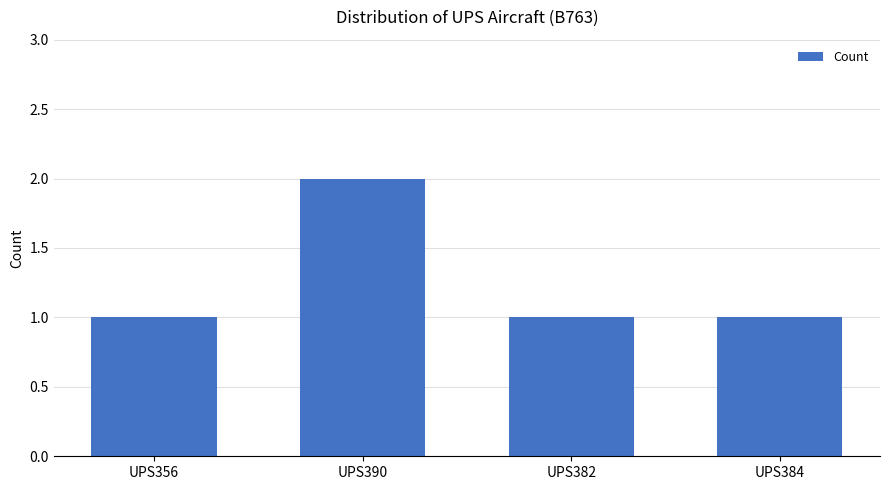

How many distinct data groups are displayed?

1